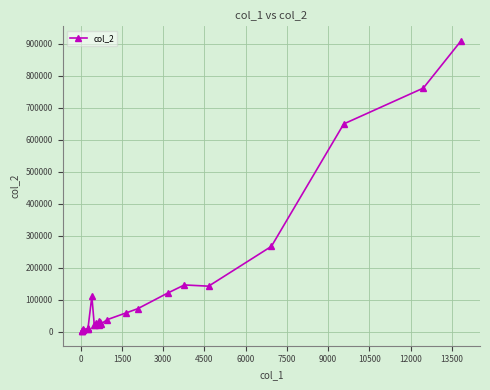

What is the maximum value shown in the chart?

908433